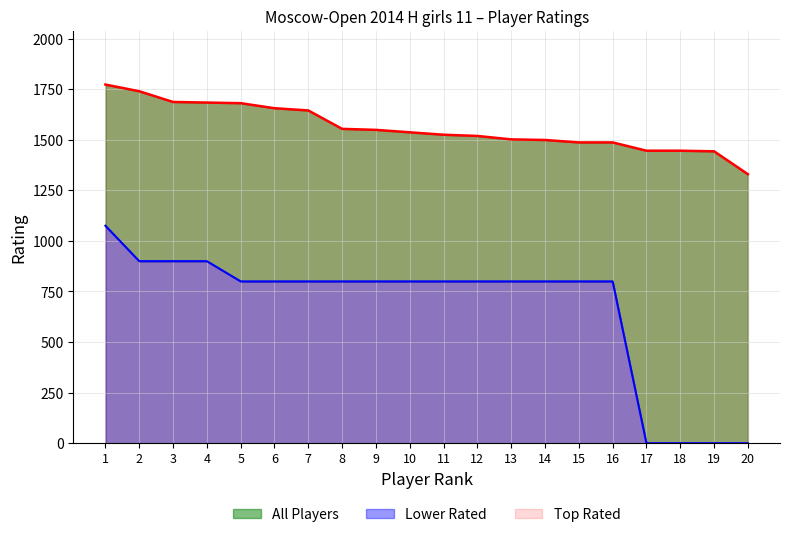

How many categories are shown in the chart?

20